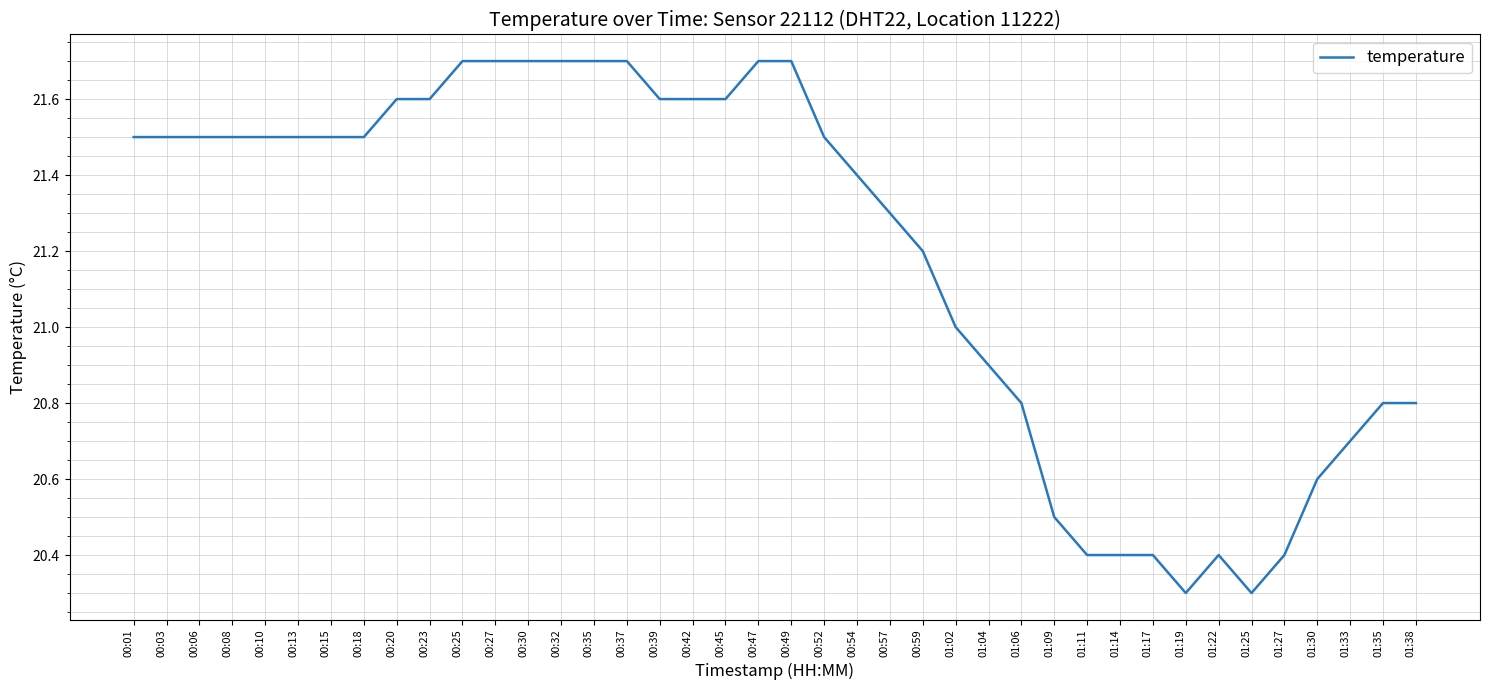

What is the smallest value displayed?

20.3